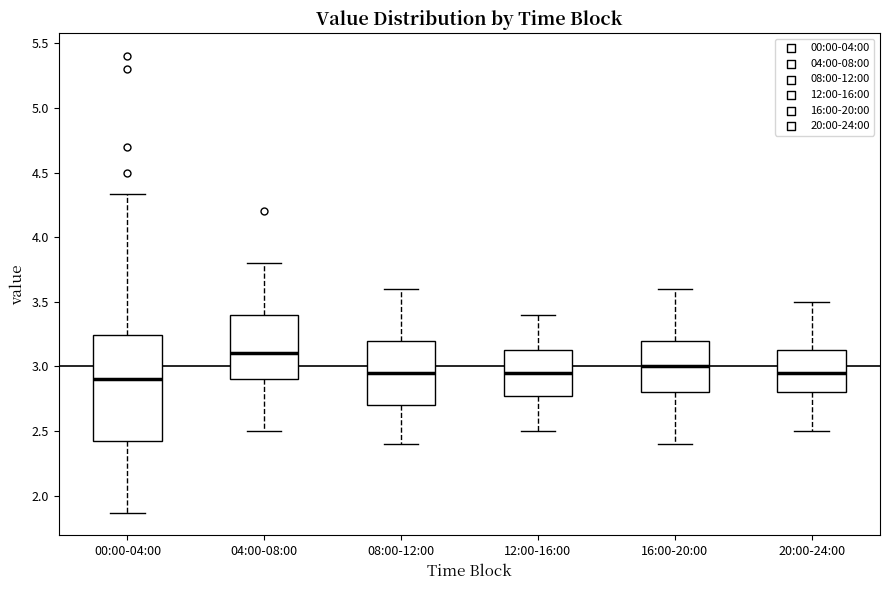

Which box is the tallest, from its lower edge to its upper edge?

00:00-04:00